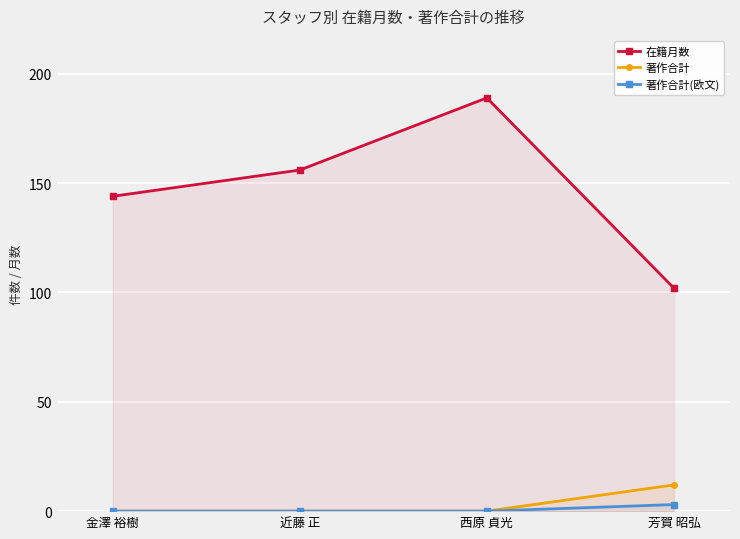

At which label does 在籍月数 reach its minimum?

芳賀 昭弘